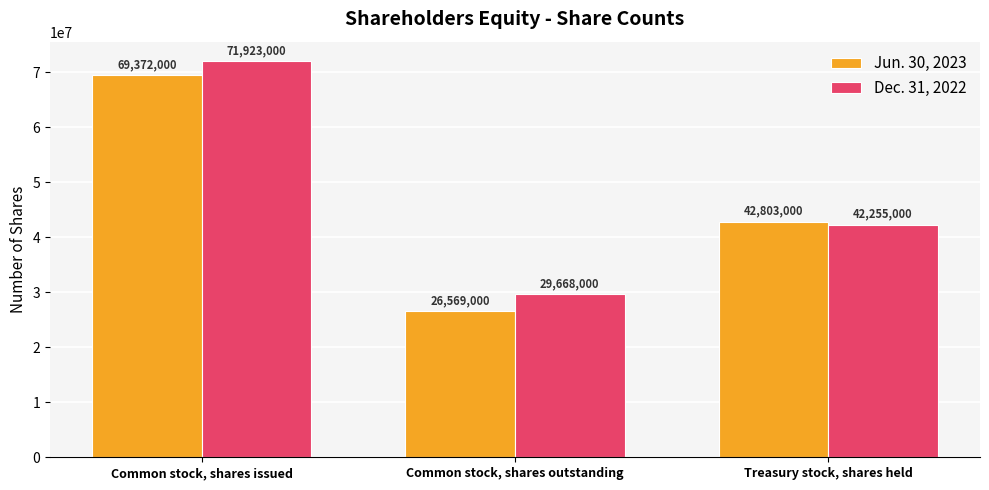

What position from the right is Common stock, shares outstanding?

2